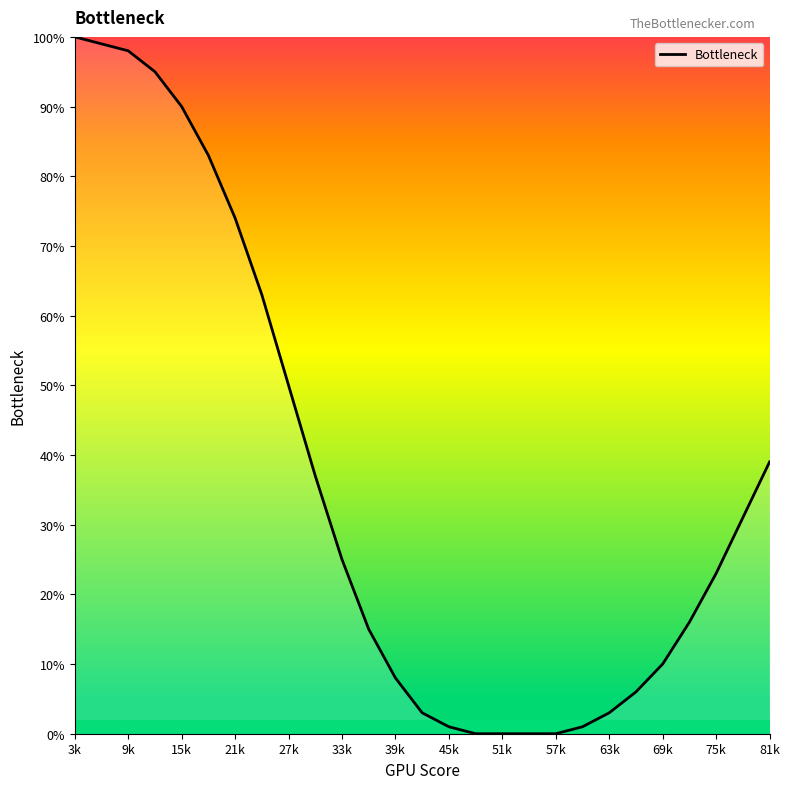

What is the maximum value shown in the chart?

100